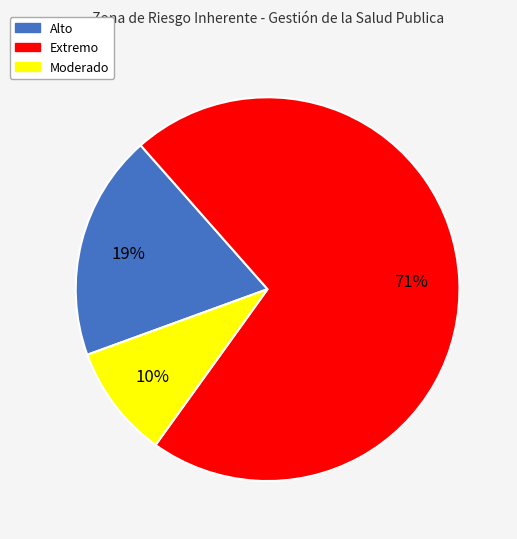

To the nearest percent, what is the average slice percentage?

33%